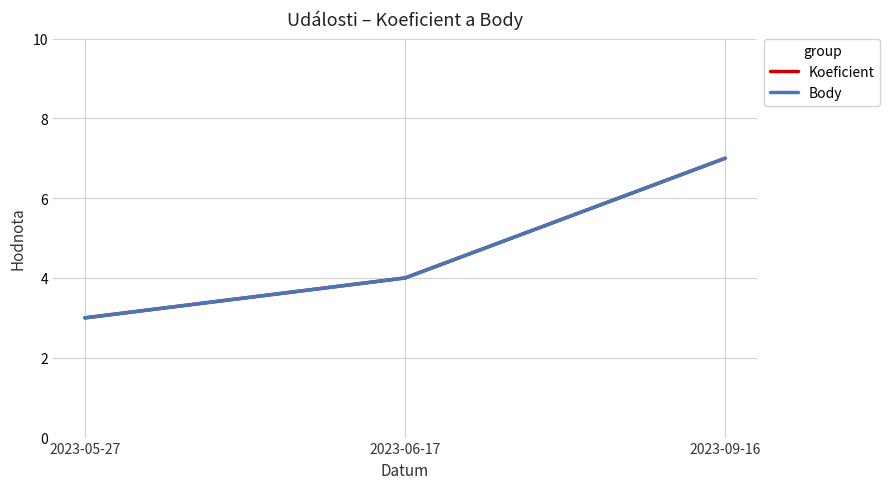

What position from the right is 2023-06-17?

2